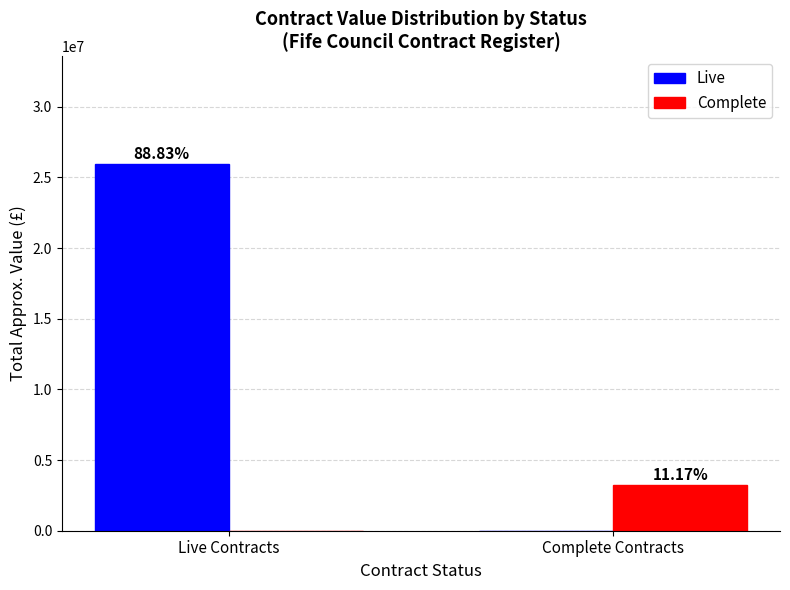

What position from the right is Live Contracts?

2